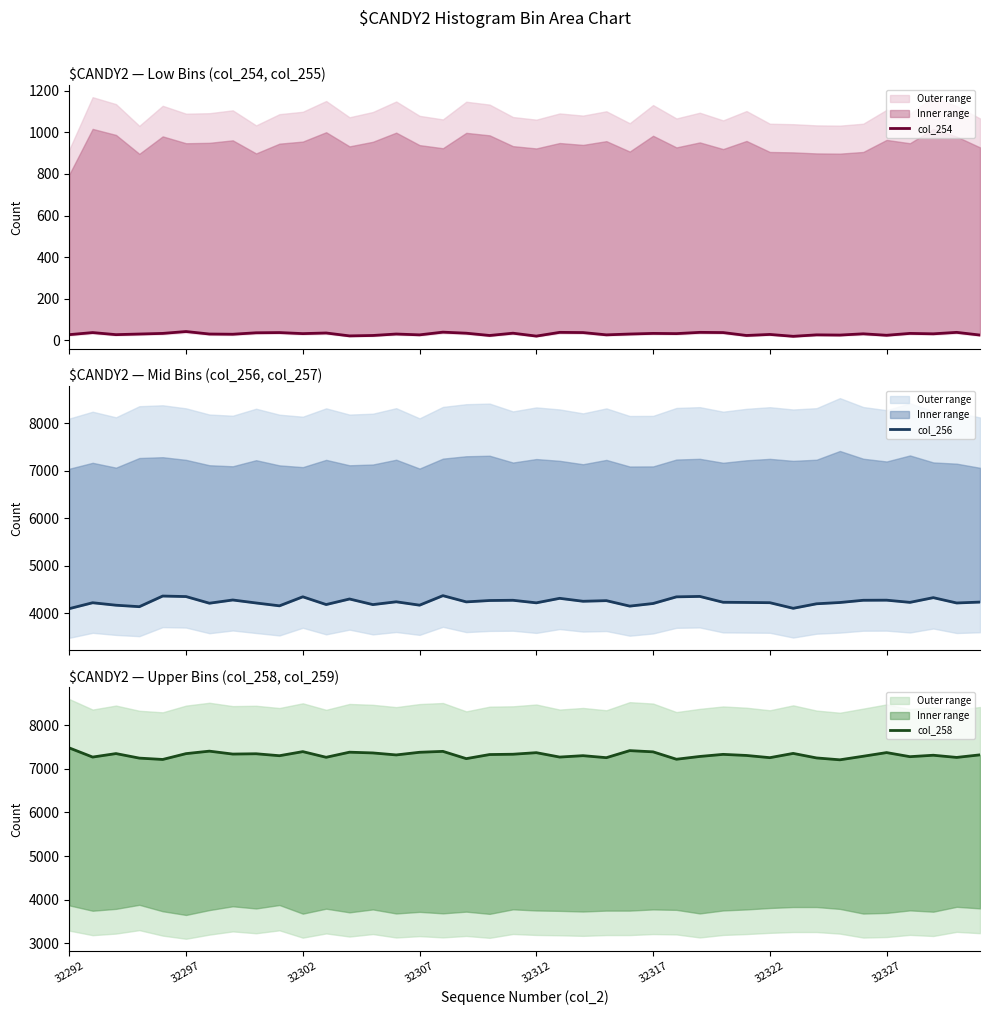

What is the sum of the col_258 values at 32292 and 27?

14770